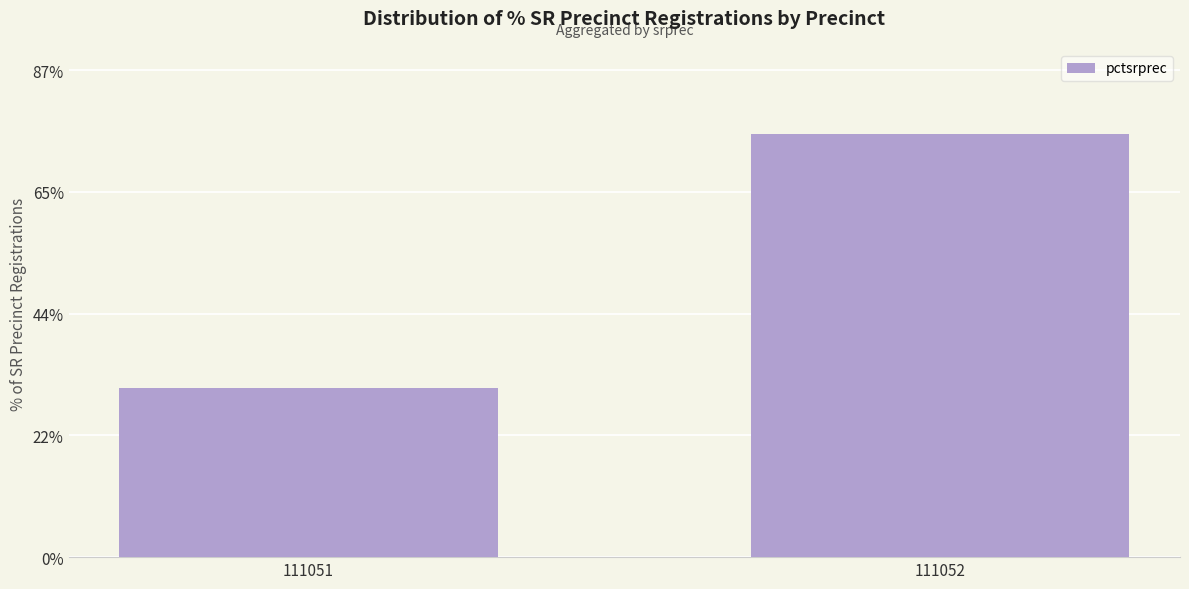

Rank the categories by value from highest to lowest.

111052, 111051